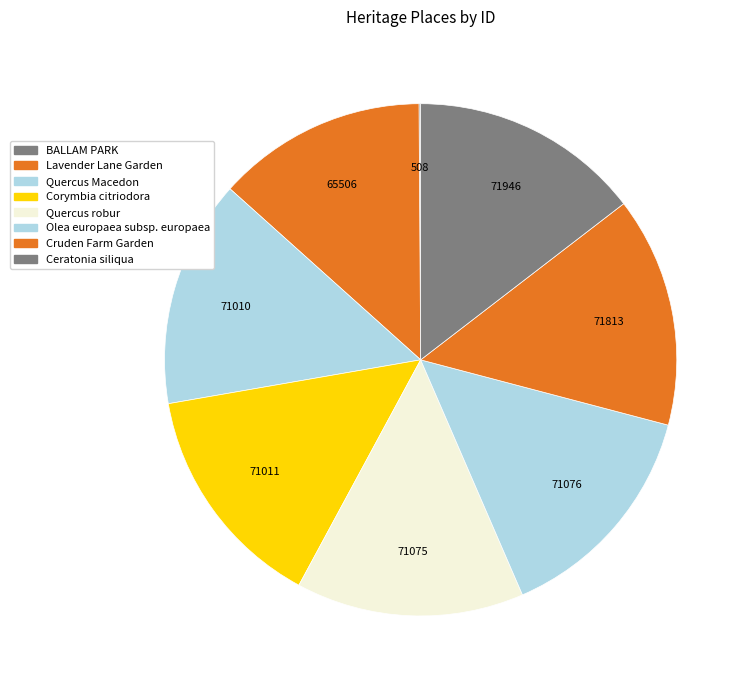

Is Corymbia citriodora the majority of the pie?

No